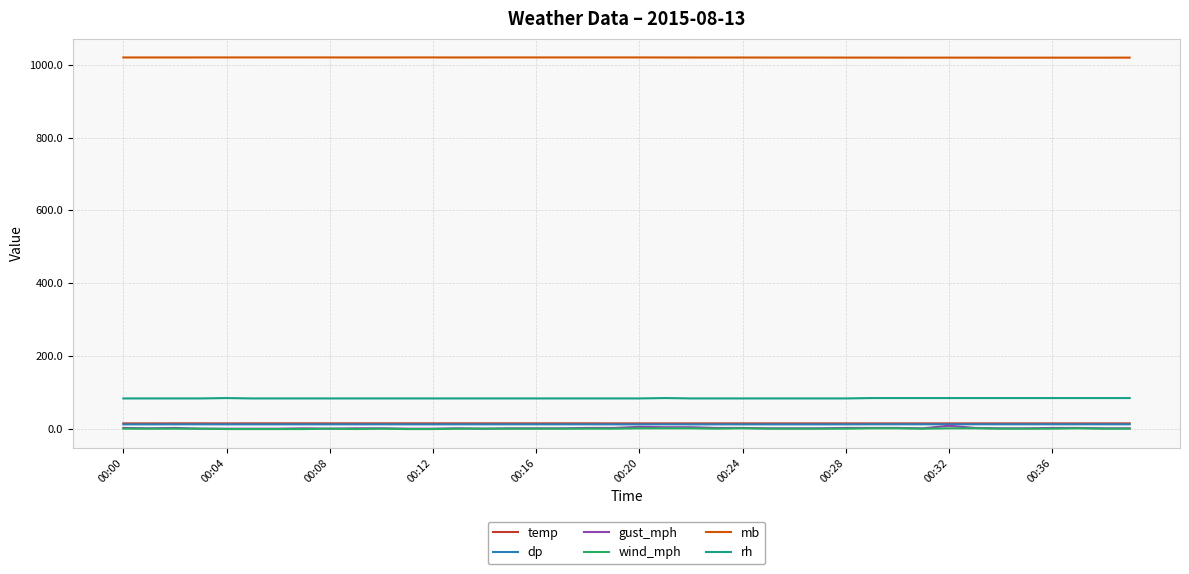

Which series has the largest total across all categories?

mb